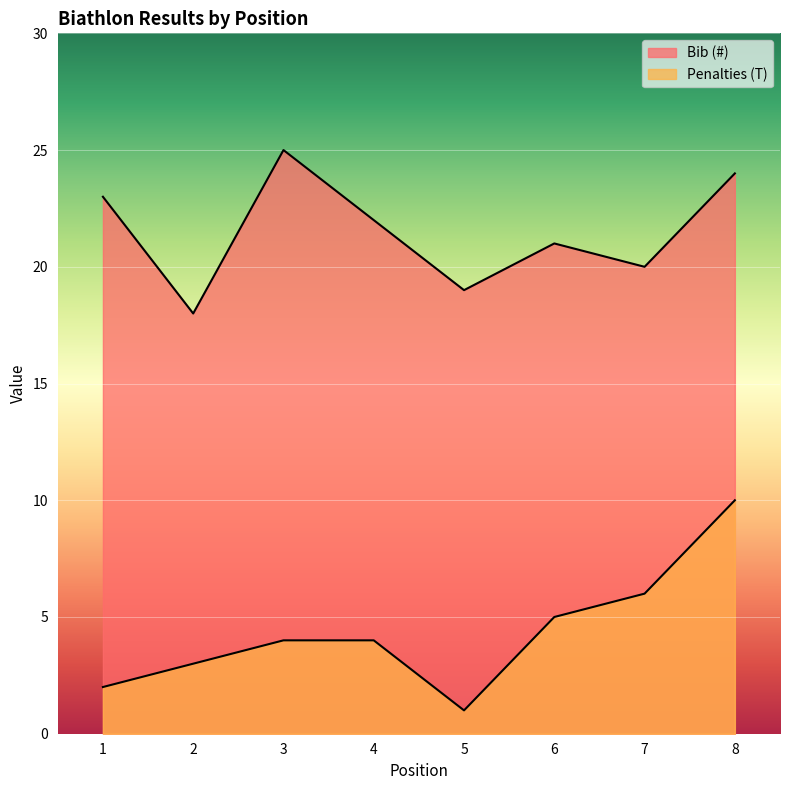

What is the spread (max minus min) of values at 8?

14